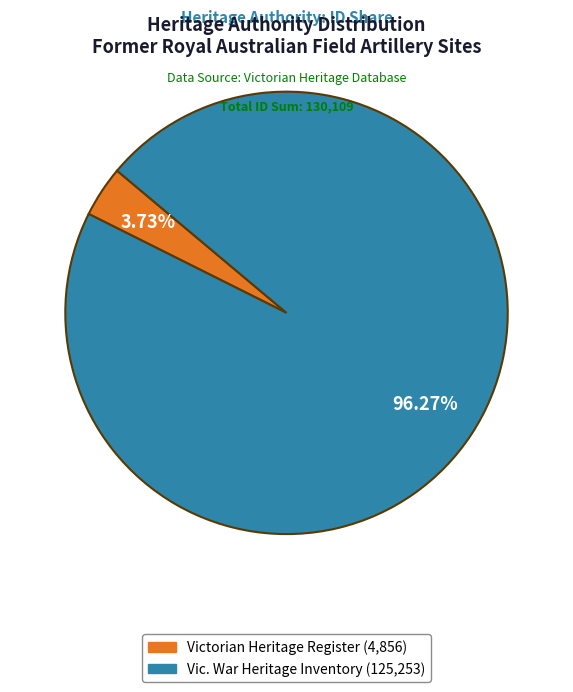

Does any single category account for the majority?

Yes